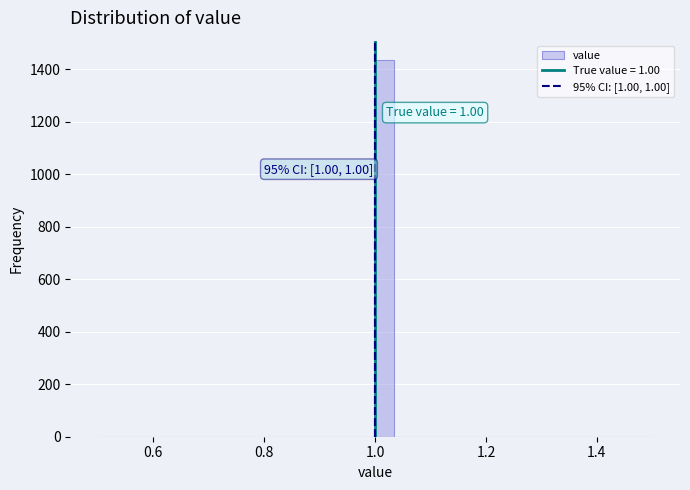

Around what value on the x-axis is the tallest bar? Give the approximate position of its centre, as read against the axis.

1.02